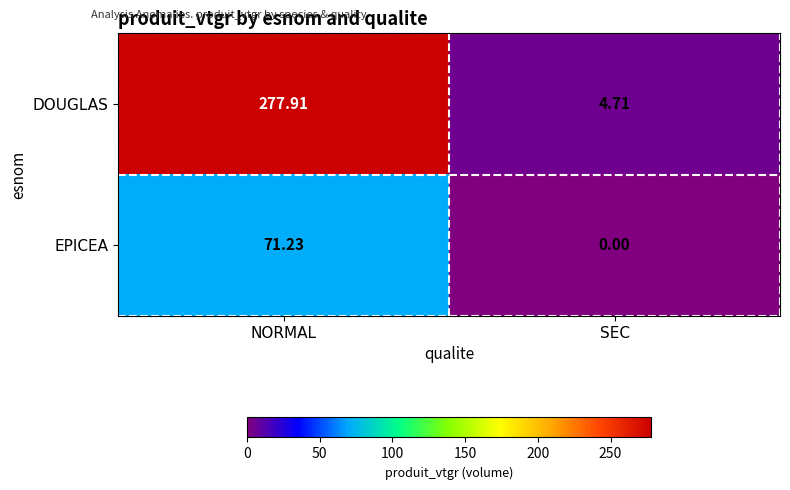

Which category has the lowest value across all series?

SEC